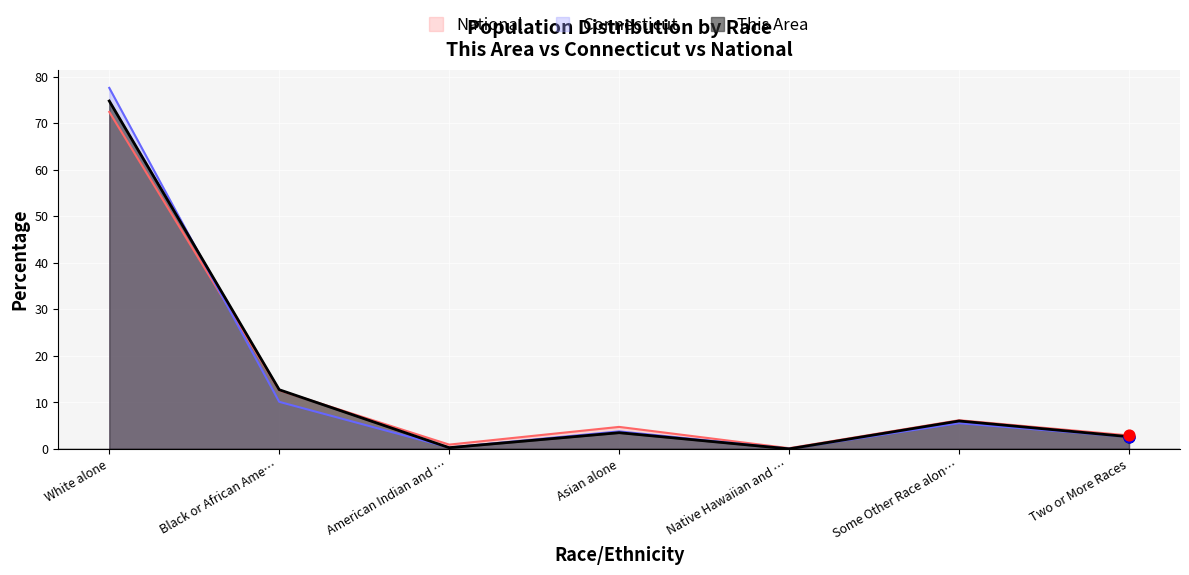

What are all the series names shown in the legend?

National, Connecticut, This Area